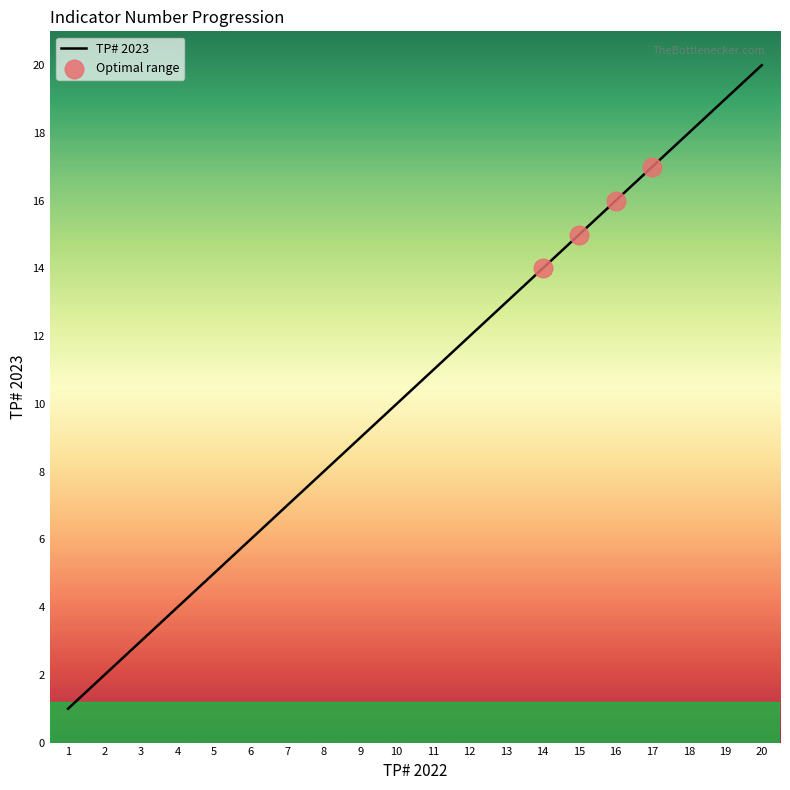

What is the ratio of the value at 19 to the value at 11?

1.7